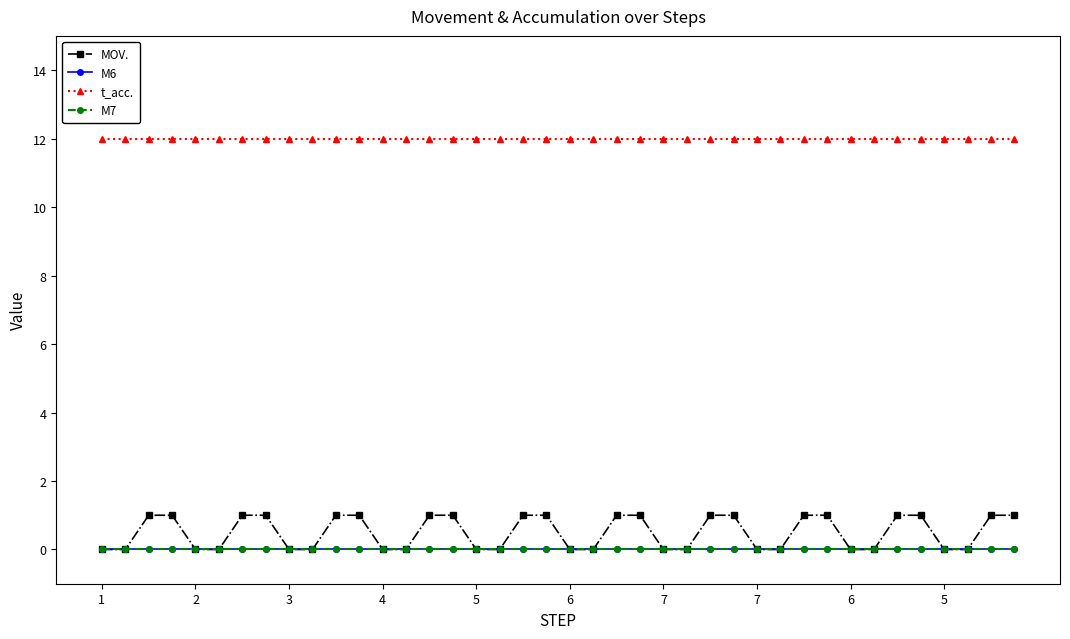

True or false: M7 and t_acc. intersect in this chart.

False